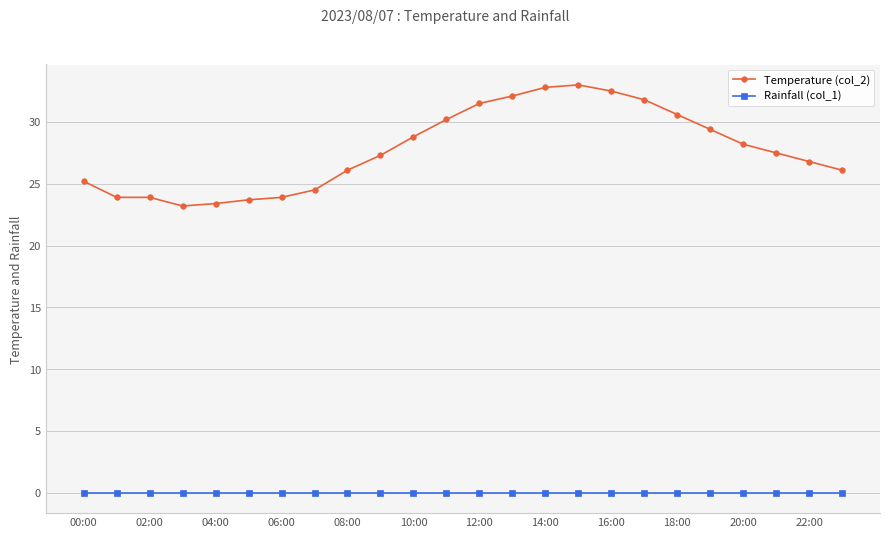

Reading left to right, what are all the values shown in this chart?

Temperature (col_2): 25.2	23.9	23.9	23.2	23.4	23.7	23.9	24.5	26.1	27.3	28.8	30.2	31.5	32.1	32.8	33.0	32.5	31.8	30.6	29.4	28.2	27.5	26.8	26.1
Rainfall (col_1): 0.0	0.0	0.0	0.0	0.0	0.0	0.0	0.0	0.0	0.0	0.0	0.0	0.0	0.0	0.0	0.0	0.0	0.0	0.0	0.0	0.0	0.0	0.0	0.0